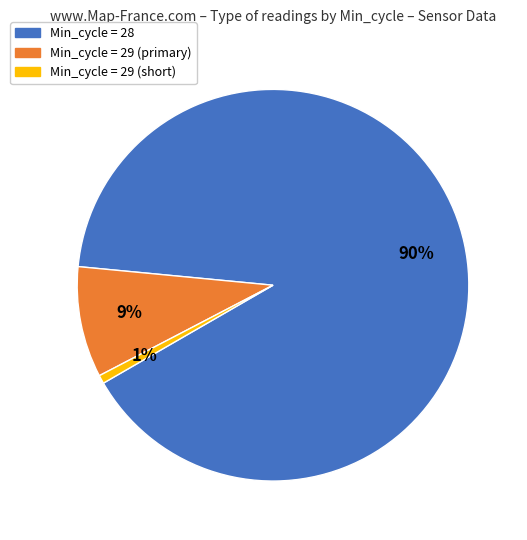

How many segments does this pie chart have?

3